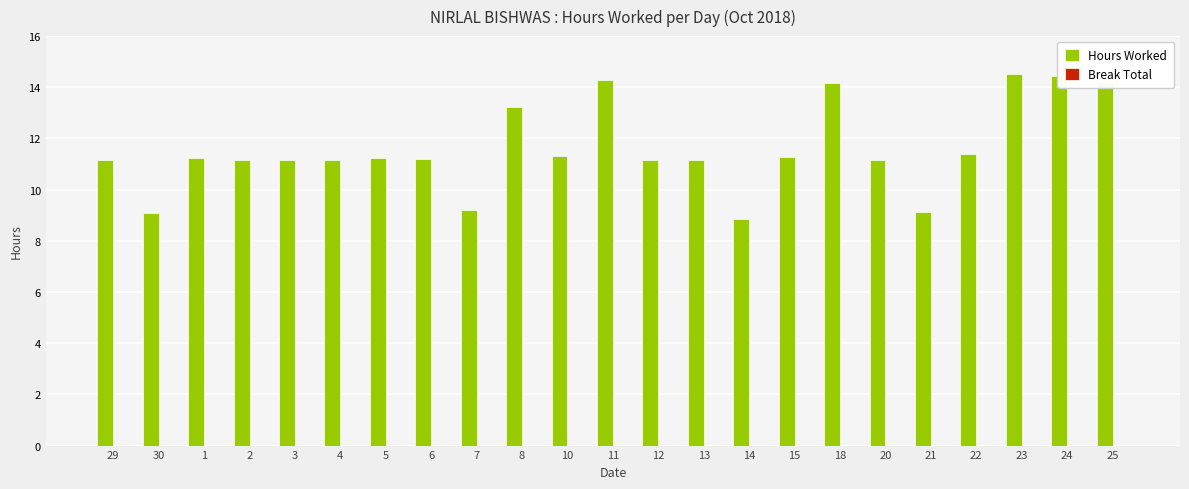

What is the change in value from 7 to 15?

+2.1